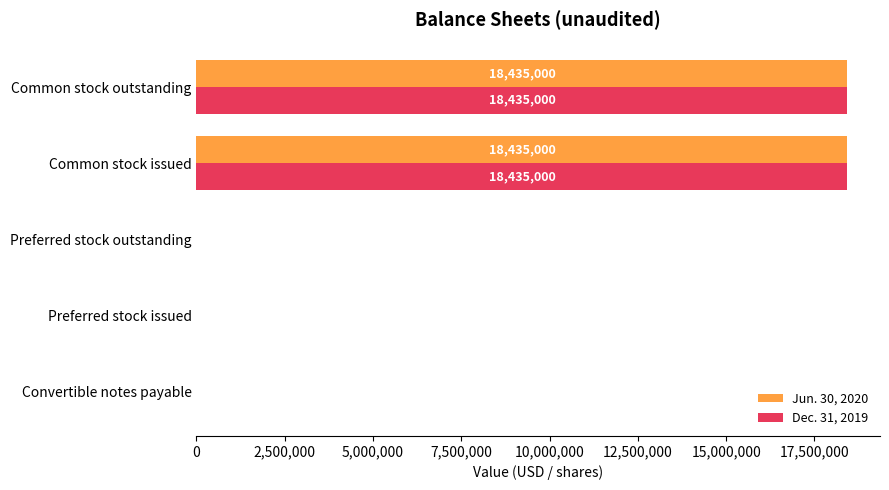

The Dec. 31, 2019 series shows -6662833 at Preferred stock outstanding. True or false?

False